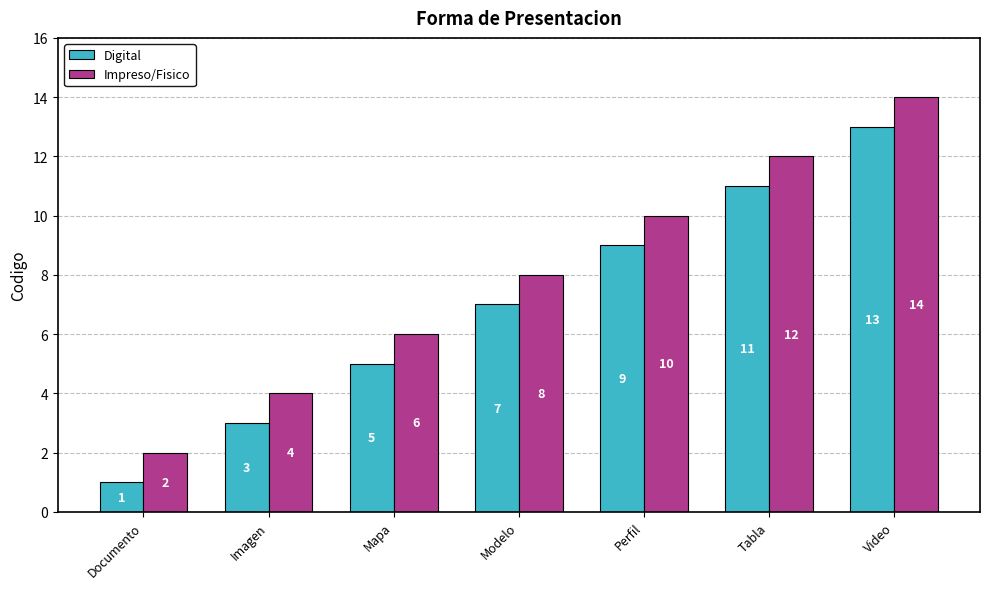

How many data points does each series have?

7